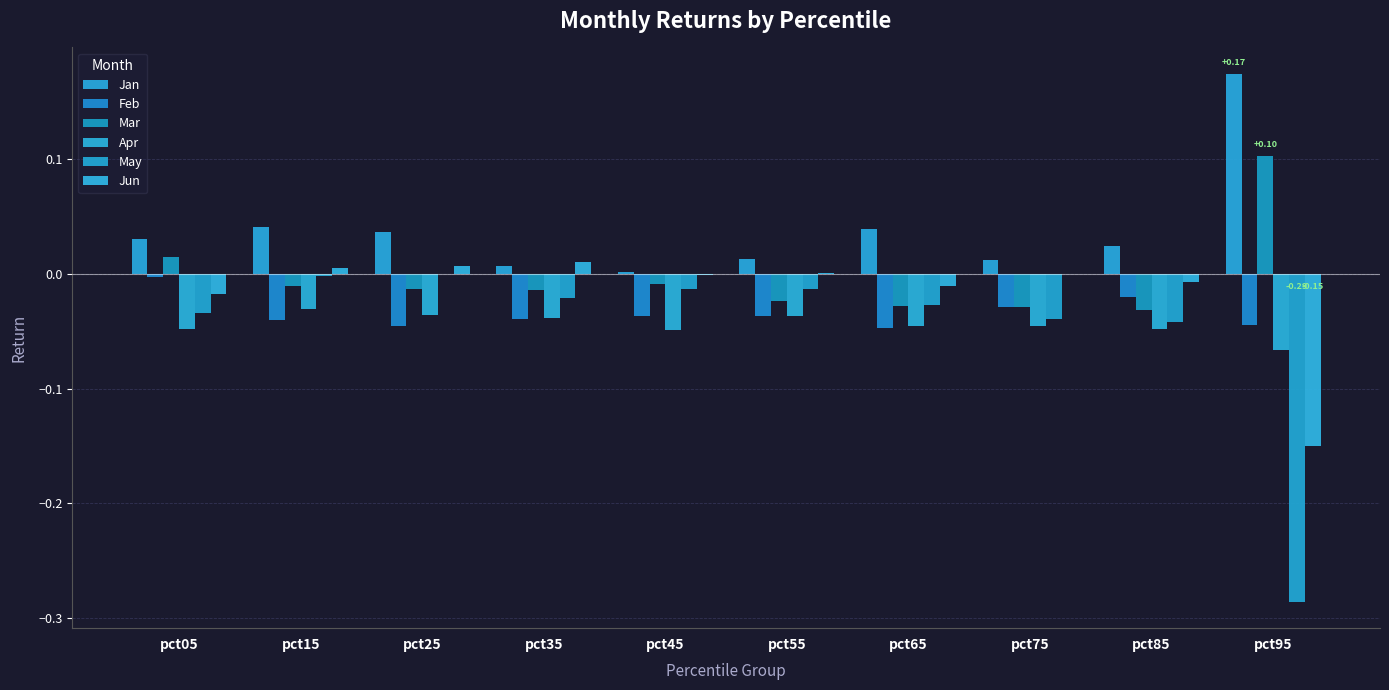

How many groups of bars are there?

10